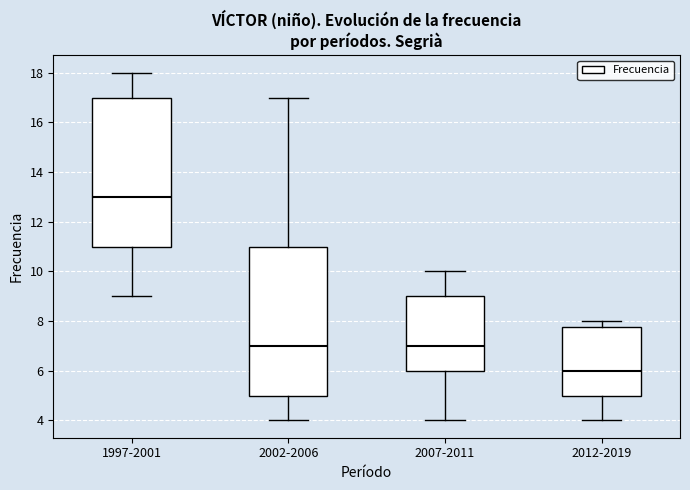

Where does the median line of the box for 2007-2011 sit on the y-axis? The values are not printed on the chart, so give them approximately, as read against the axis.

7.0